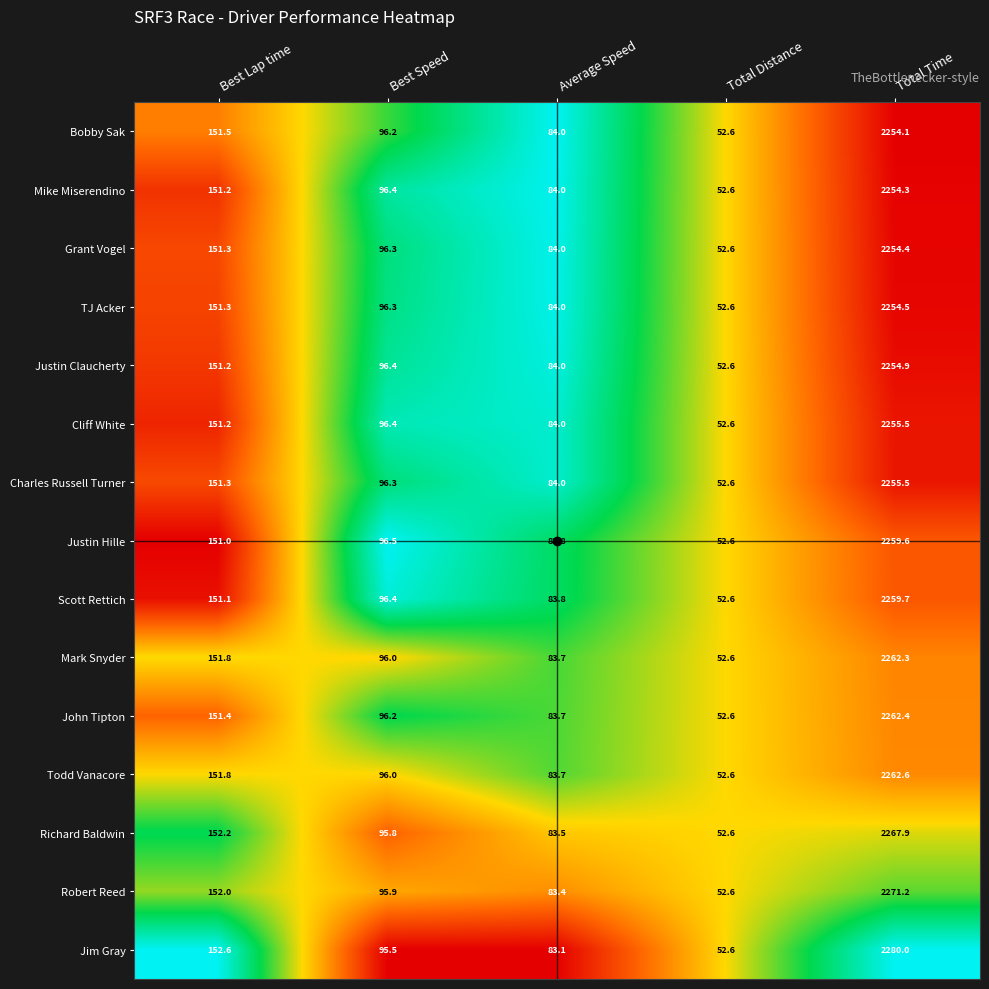

What is the difference between the Charles Russell Turner values at Best Lap time and Average Speed?

67.3